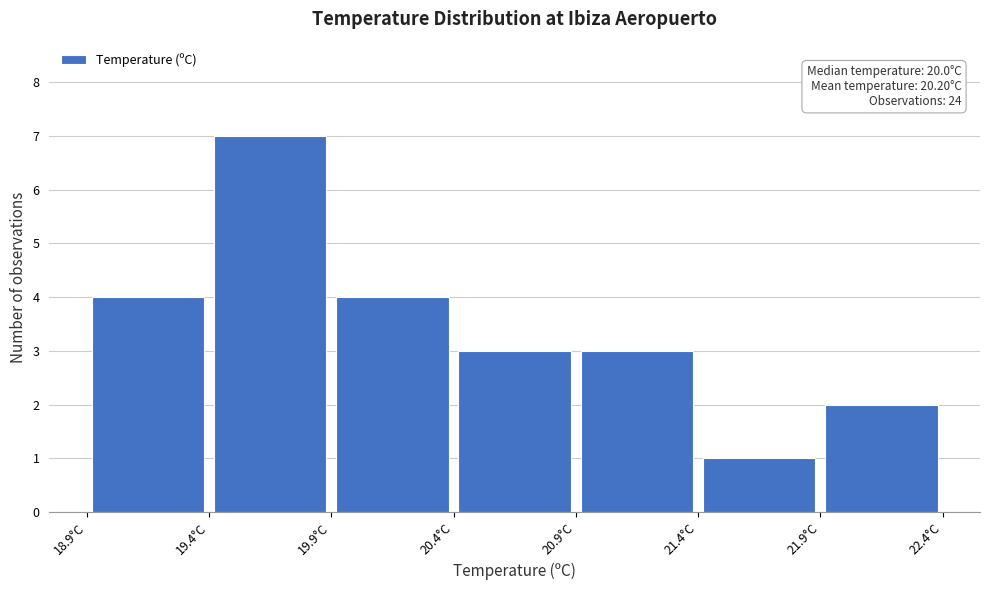

Which range on the x-axis has the tallest bar?

19.4 to 19.9